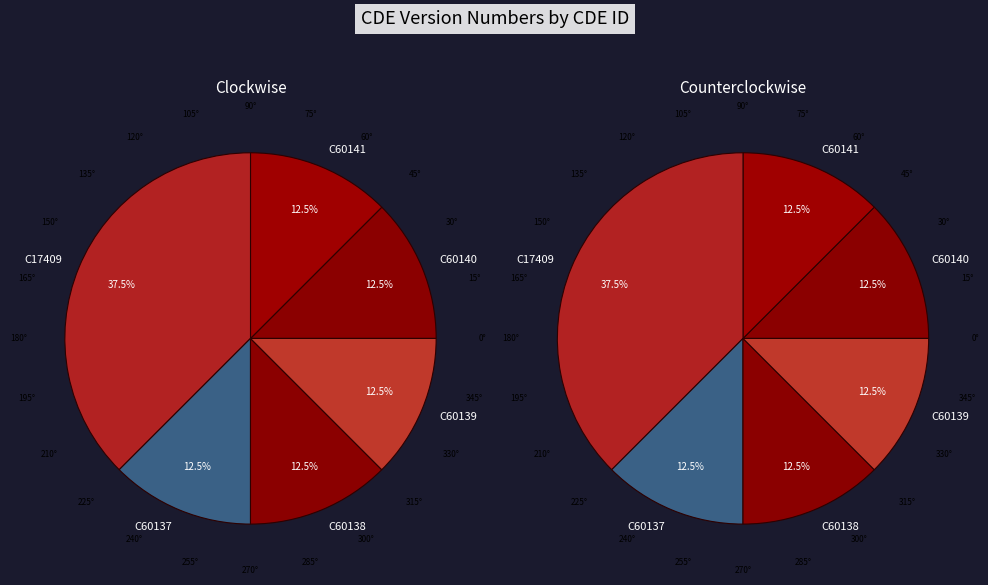

Is it true that C60139 is 1% of the pie?

False